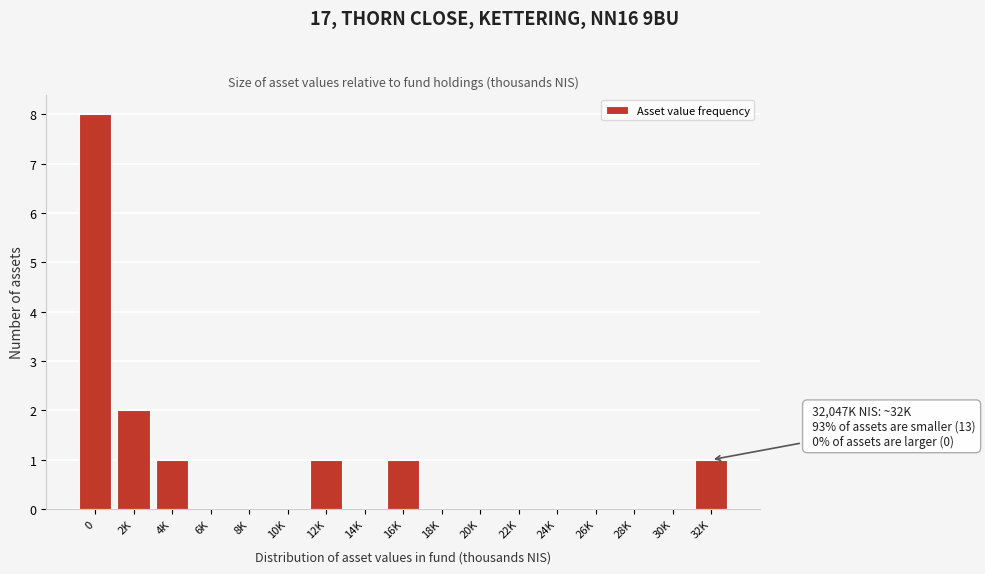

Reading left to right, transcribe all the data shown in this chart.

0=8	2K=2	4K=1	6K=0	8K=0	10K=0	12K=1	14K=0	16K=1	18K=0	20K=0	22K=0	24K=0	26K=0	28K=0	30K=0	32K=1